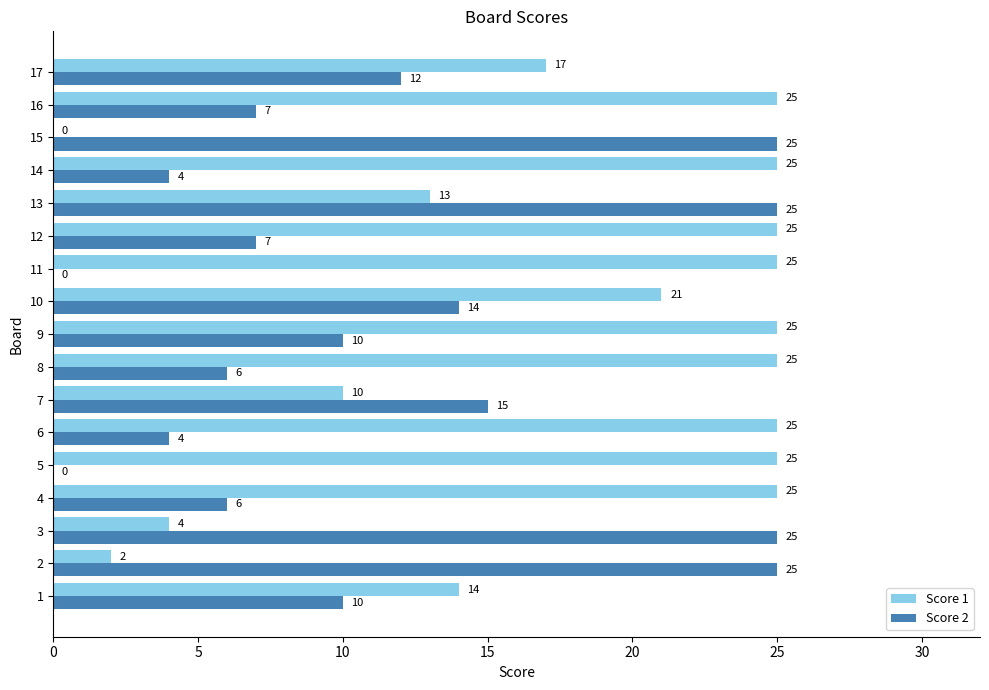

What value does the Score 2 series have at 9?

10